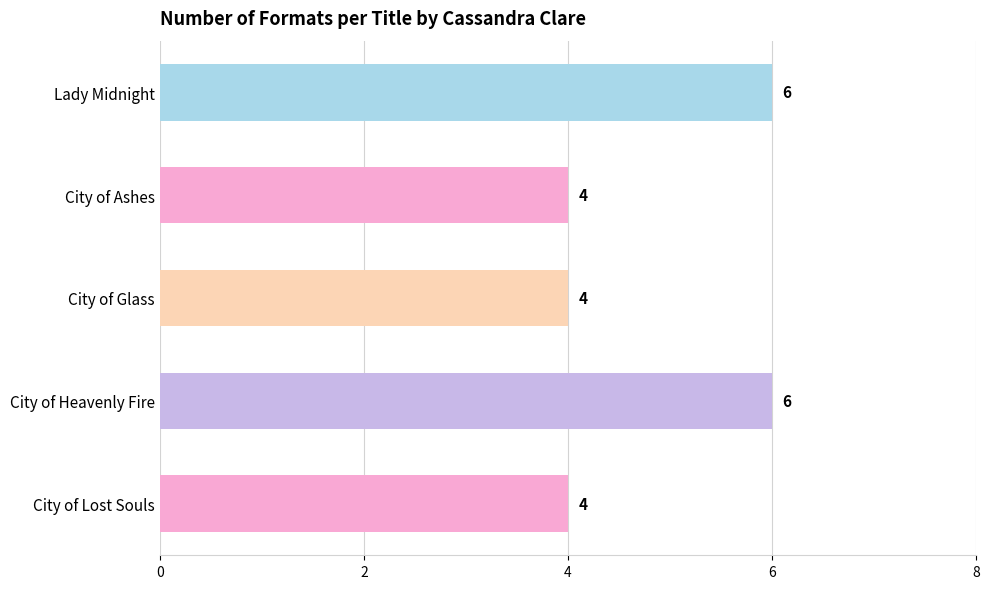

True or false: the data shows 4 at City of Glass.

True